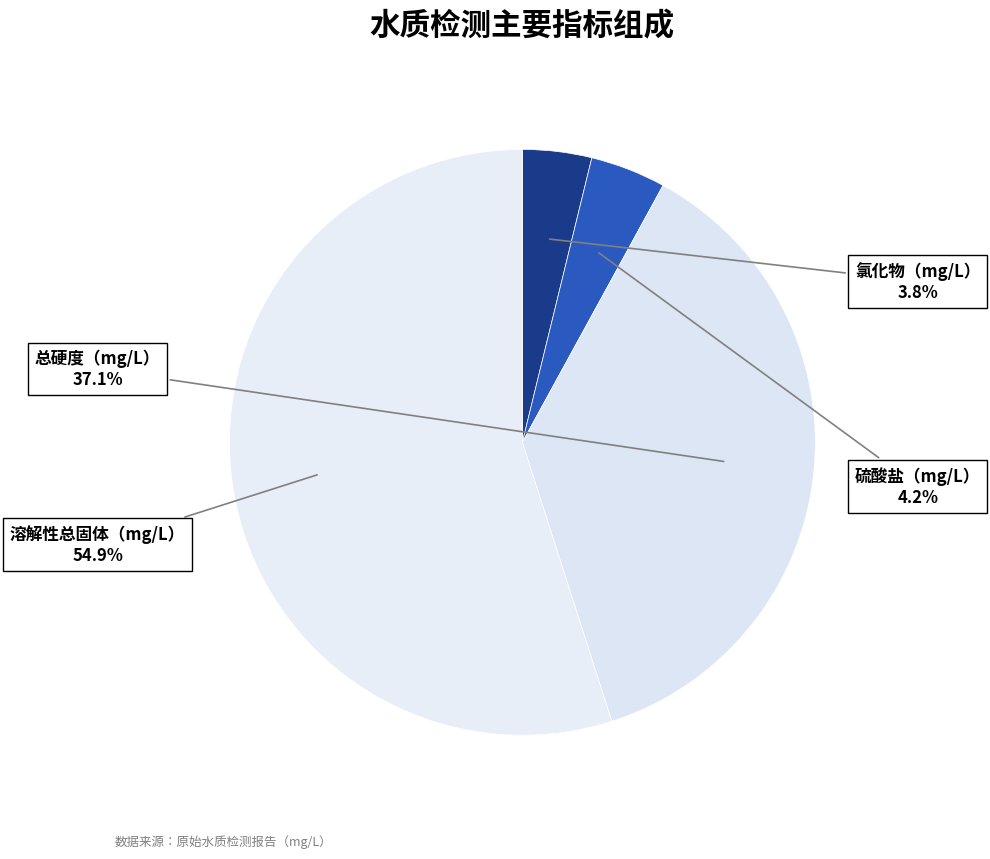

The 氯化物（mg/L） slice represents 4% of the pie. True or false?

True